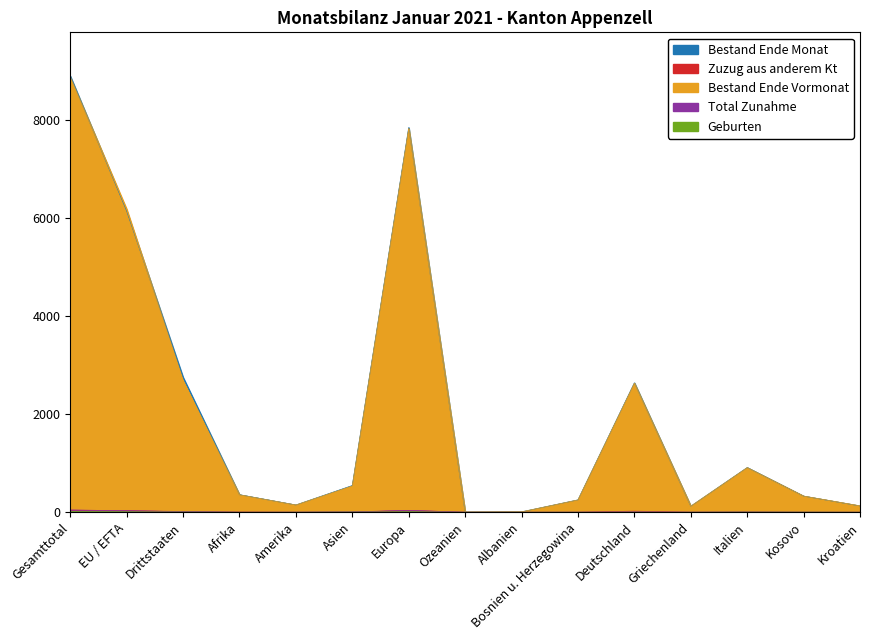

What are all the series names shown in the legend?

Bestand Ende Monat, Zuzug aus anderem Kt, Bestand Ende Vormonat, Total Zunahme, Geburten